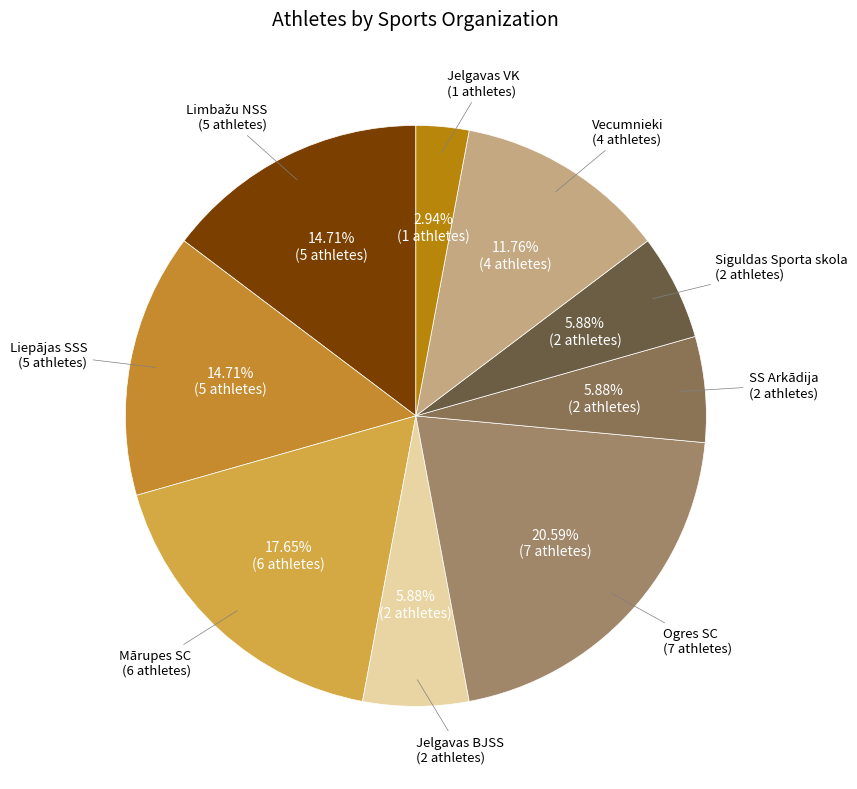

How many segments does this pie chart have?

9